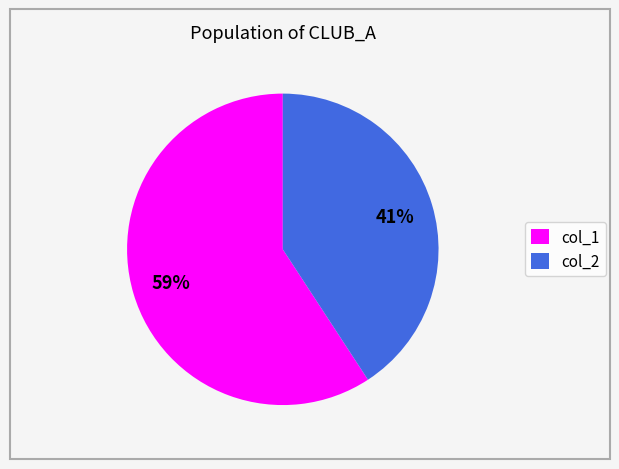

Is there any slice that represents more than half of the pie?

Yes